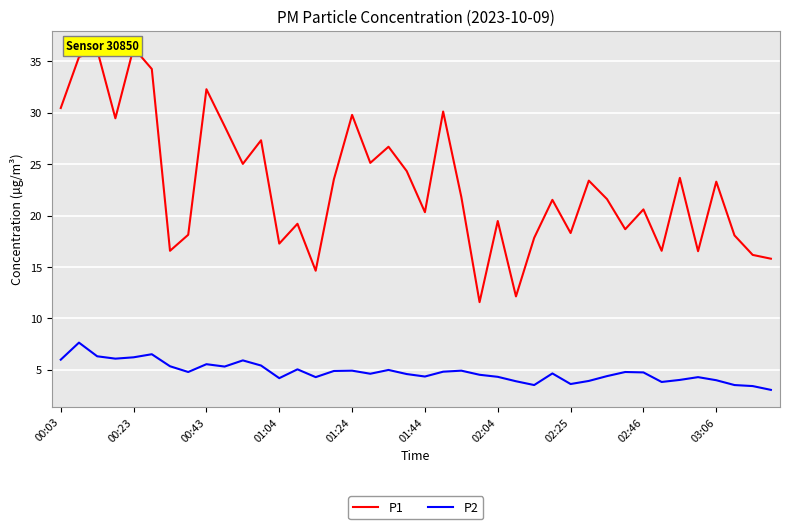

Is this an area chart (filled region under the line)?

No